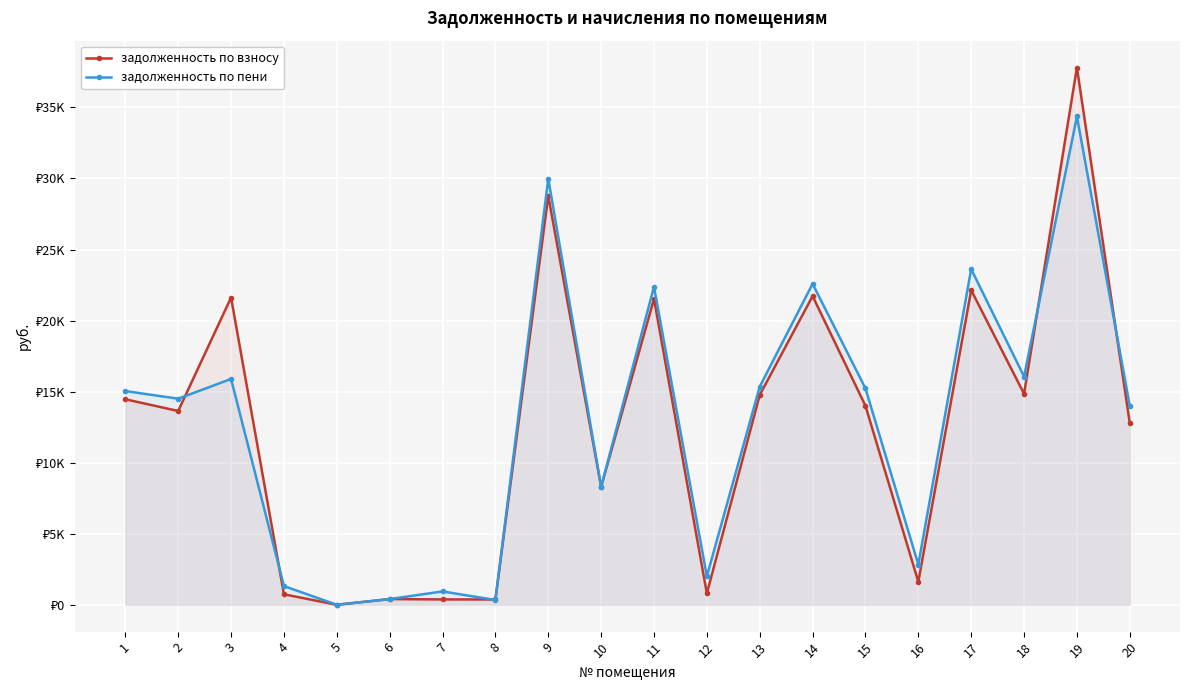

Is the value of задолженность по пени at 11 greater than the value of задолженность по взносу at 5?

Yes